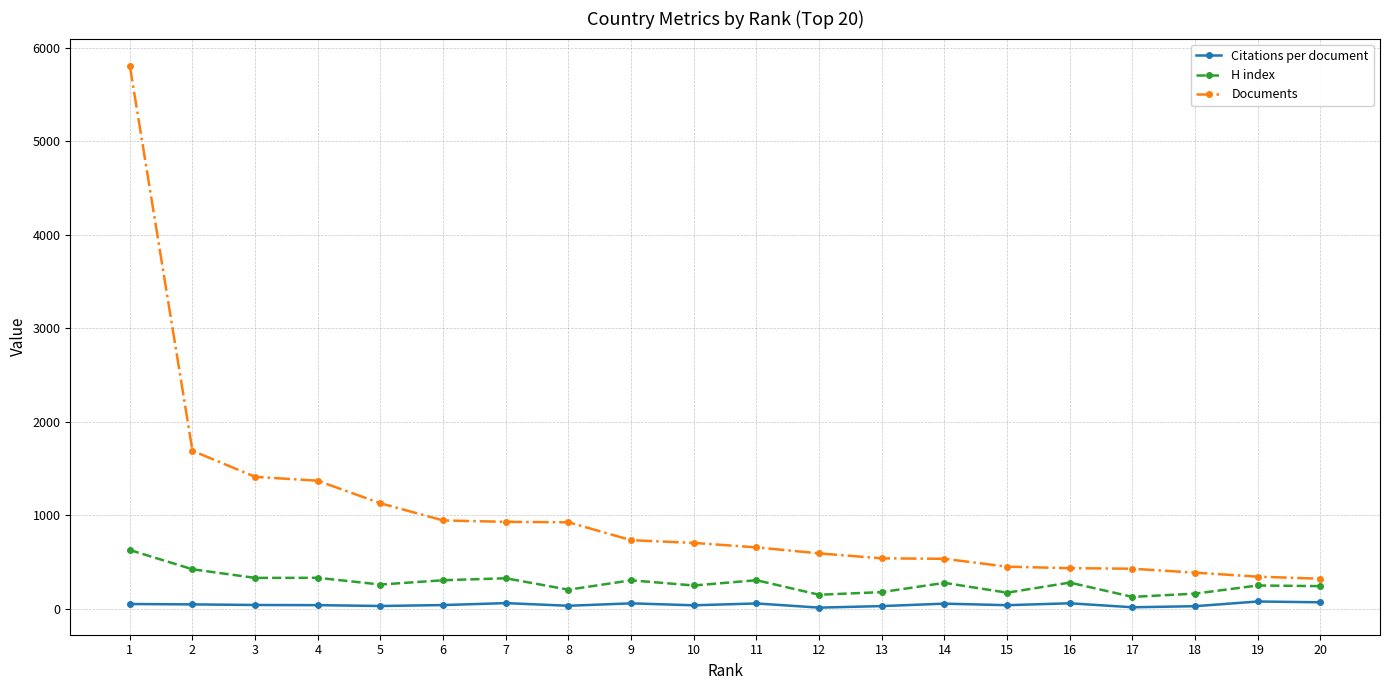

The value of H index at 15 is 175.0. True or false?

True